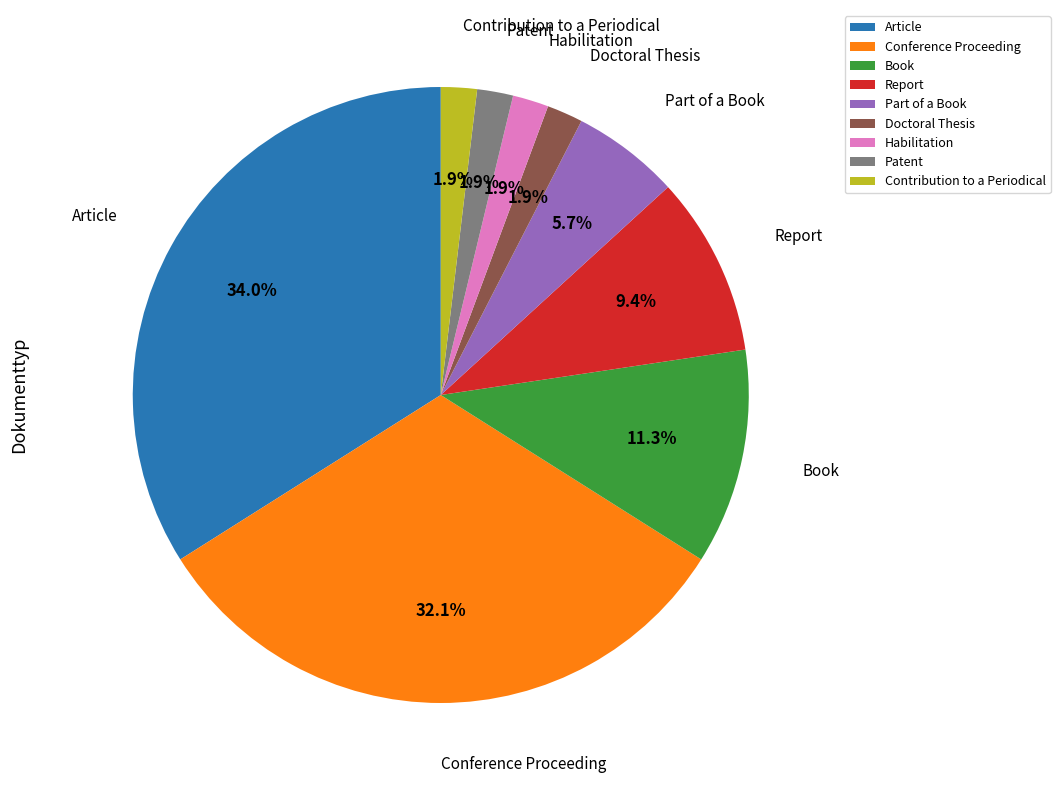

True or false: Article accounts for 34% of the total.

True